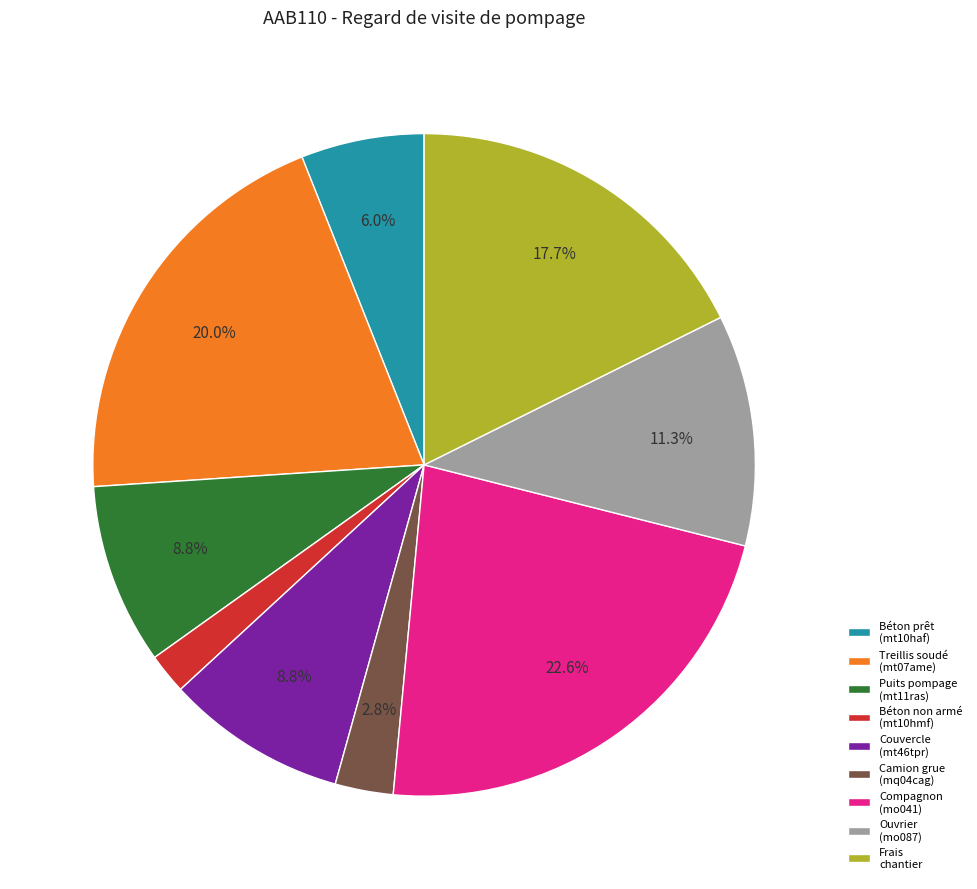

Is there a majority slice in this chart?

No